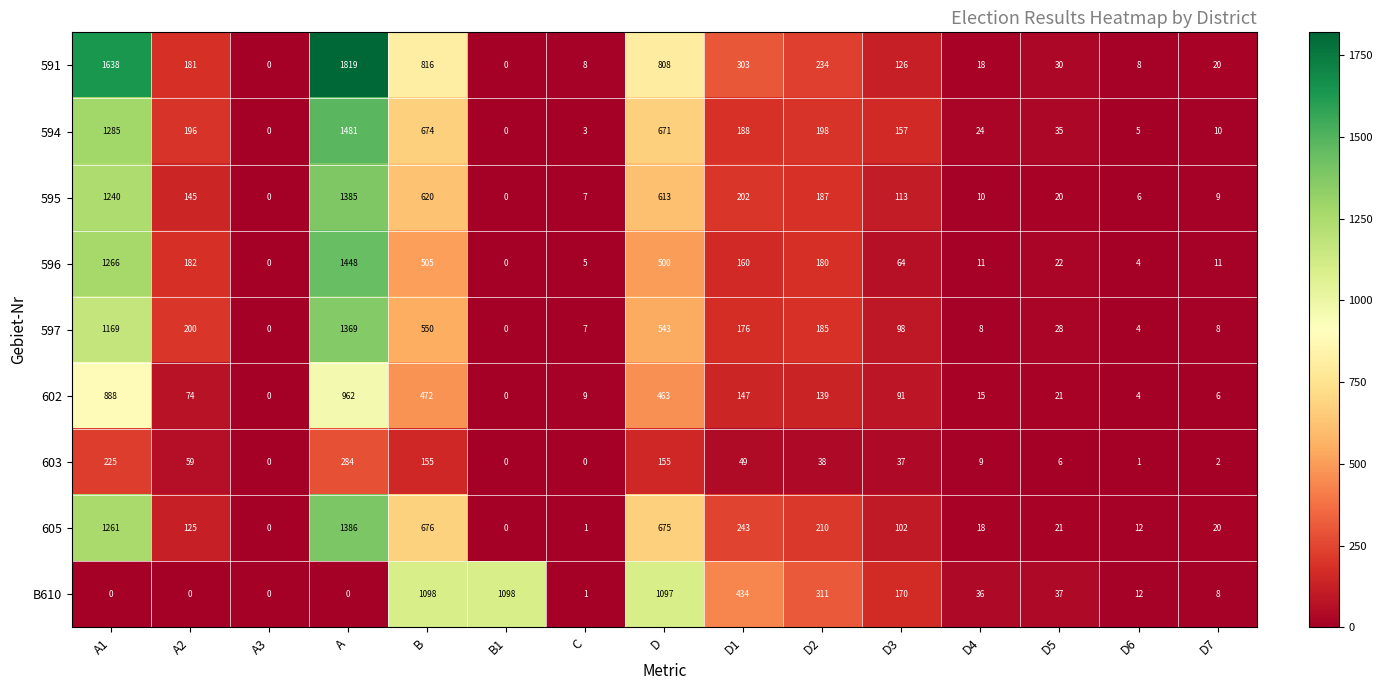

What is the total value across all series at D7?

94